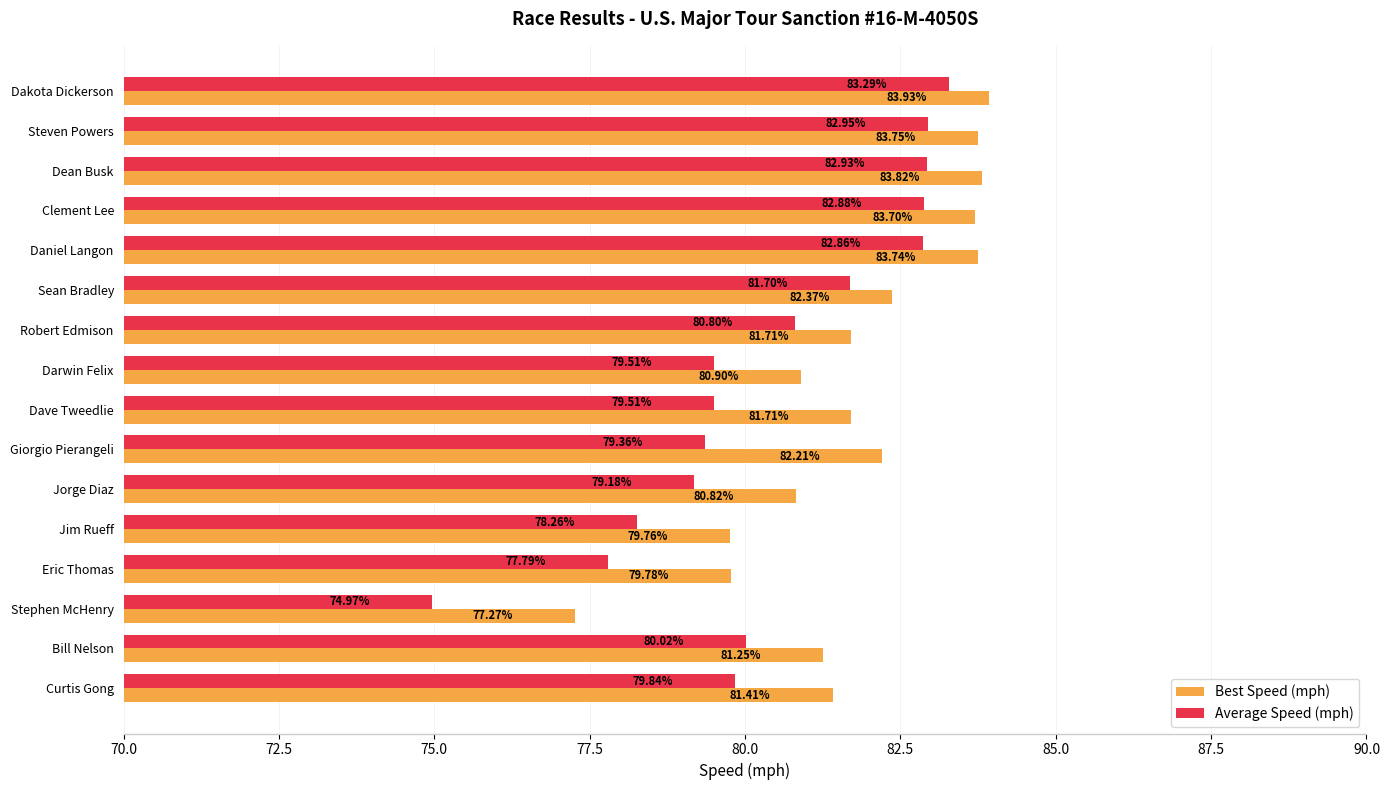

At which category is the sum across all series the highest?

Dakota Dickerson